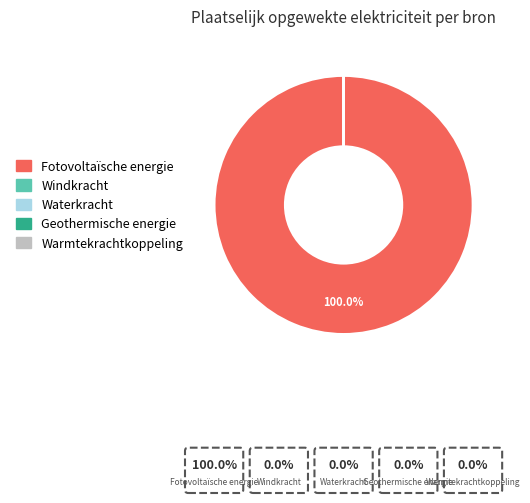

Between Warmtekrachtkoppeling and Fotovoltaïsche energie, which is larger?

Fotovoltaïsche energie